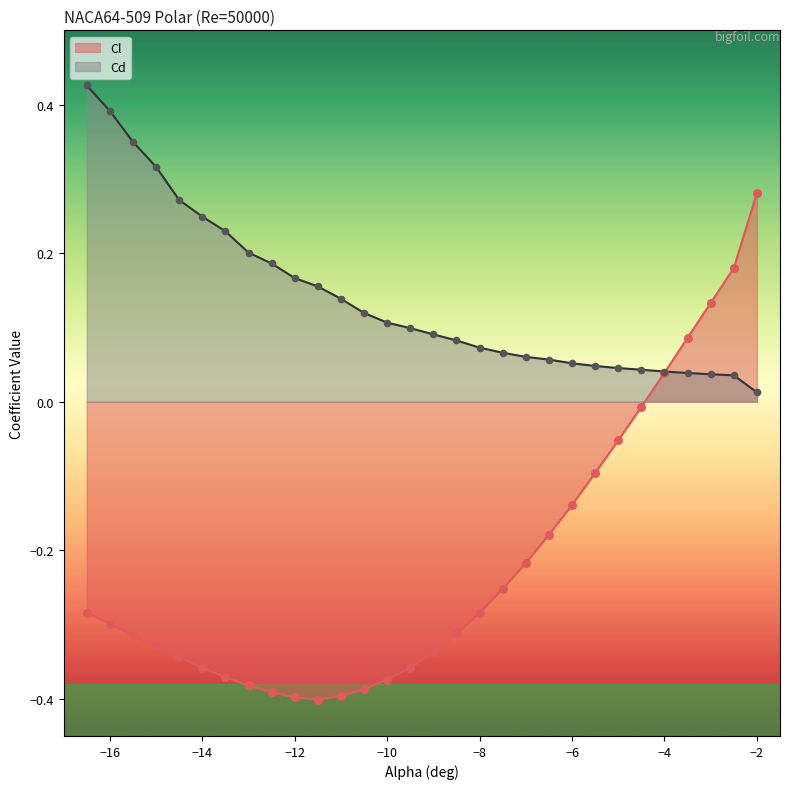

Which series has the widest spread of Y values?

Cl